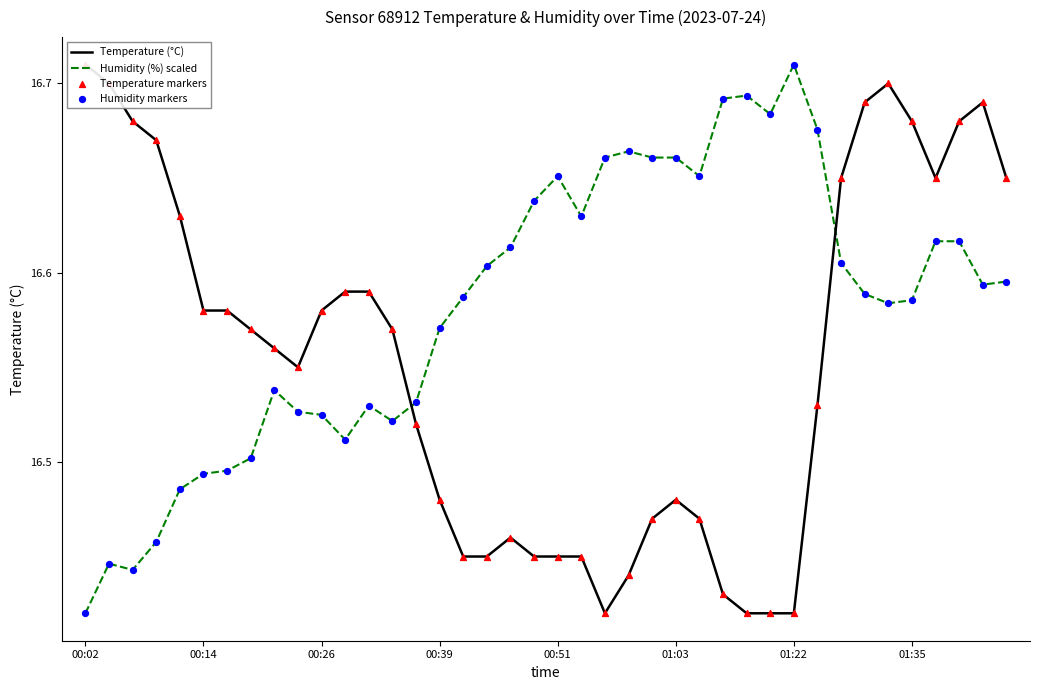

Which series reaches the minimum Y coordinate?

Temperature (°C)